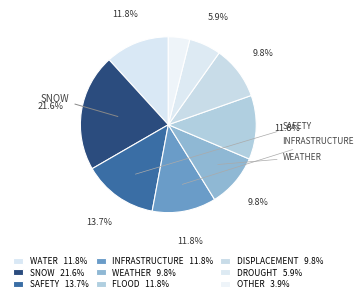

Count the number of slices in the pie.

9